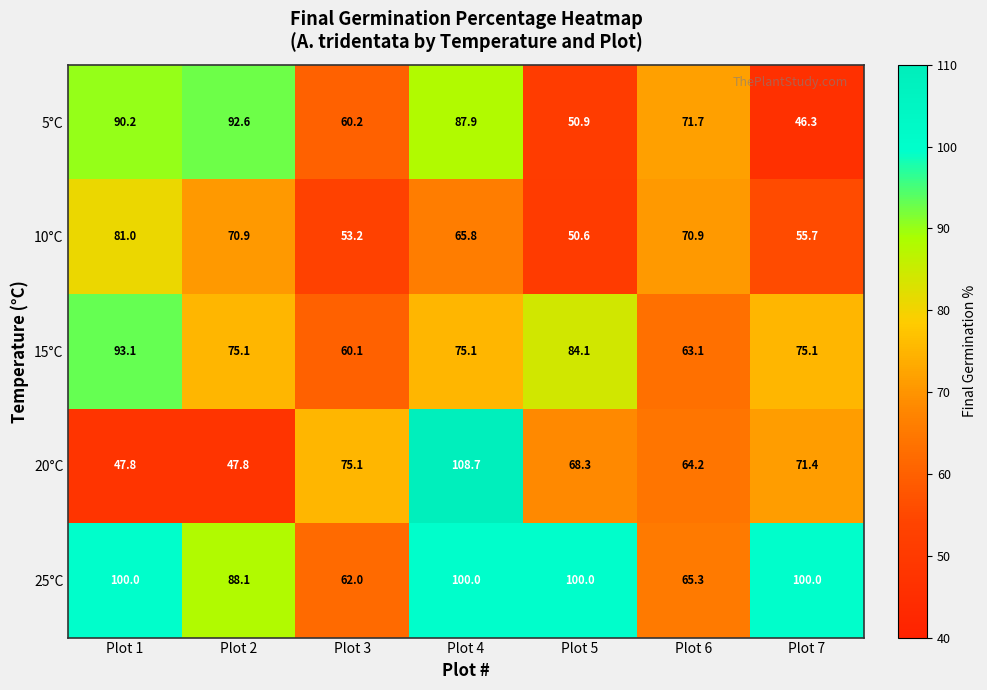

Read the 5°C value at Plot 7.

46.3